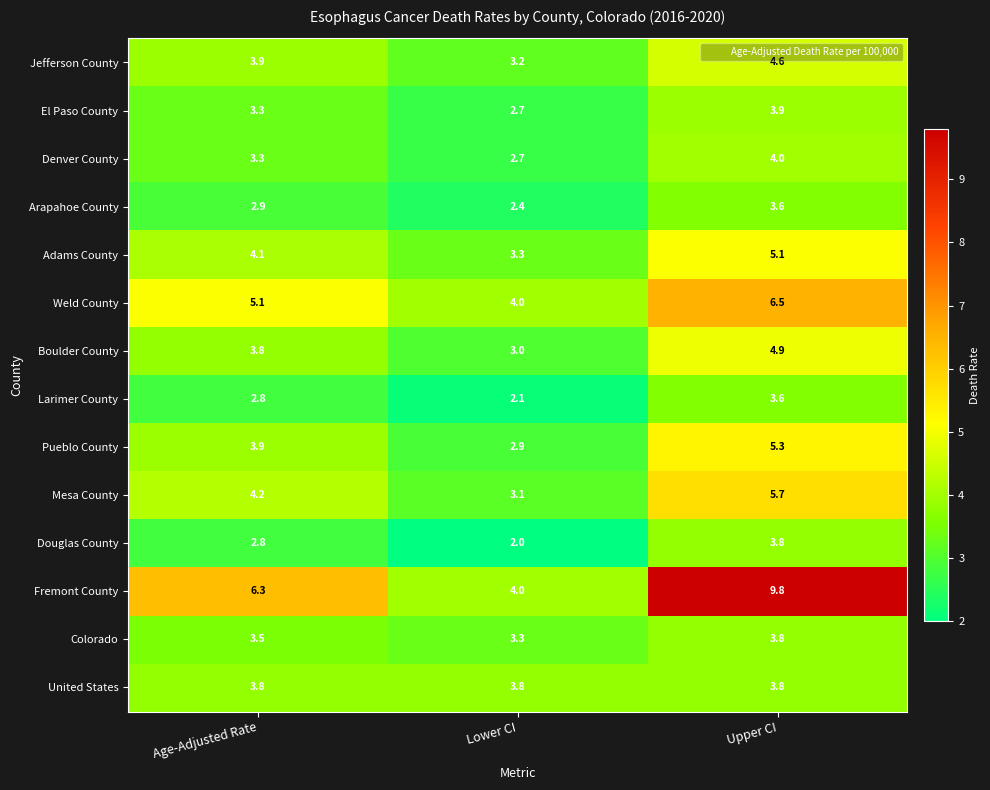

The Fremont County series shows 4.0 at Lower CI. True or false?

True